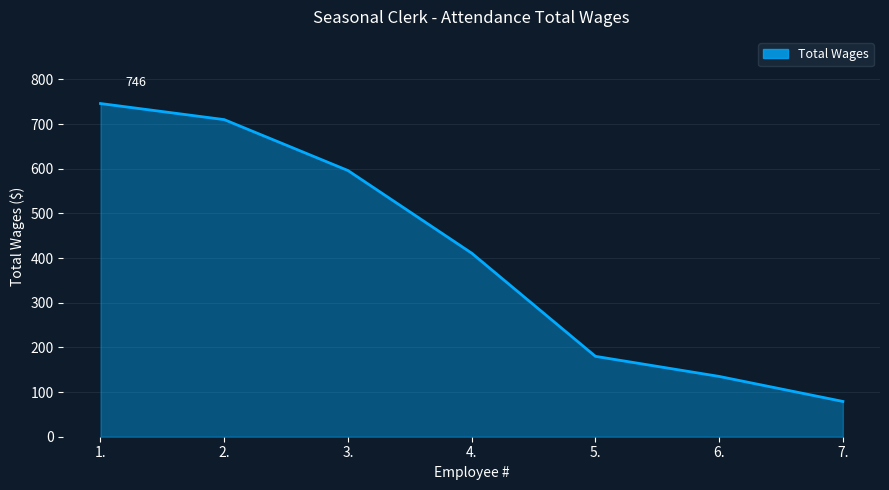

Reading right to left, transcribe all the data shown in this chart.

79	135	180	411	596	710	746